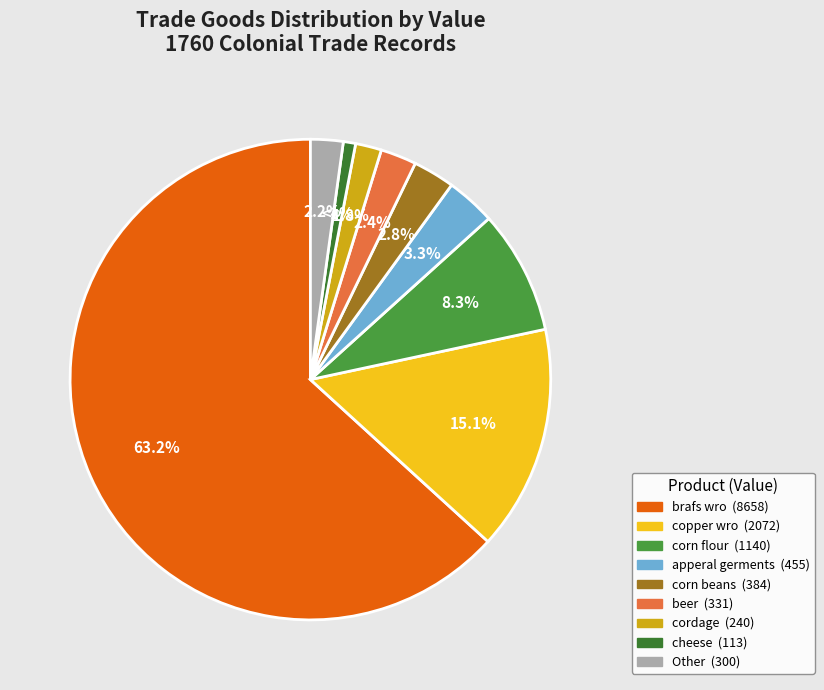

How many slices are in this pie chart?

9